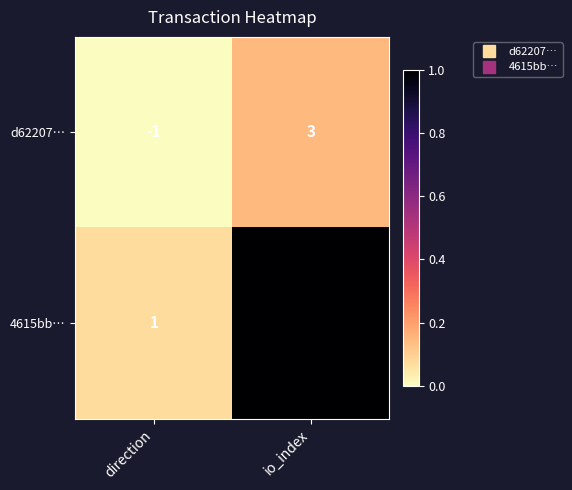

What is the average value of the 4615bb… series?

14